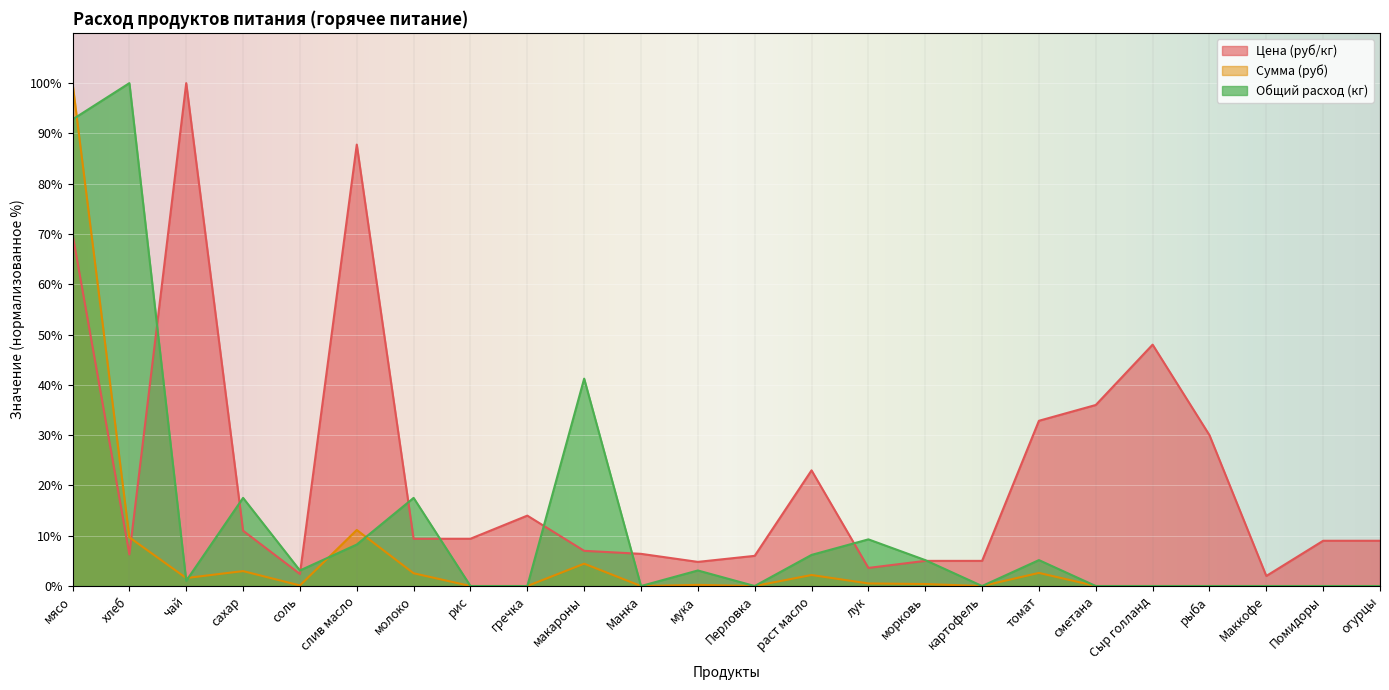

How many data points in Общий расход (кг) are less than 3?

12